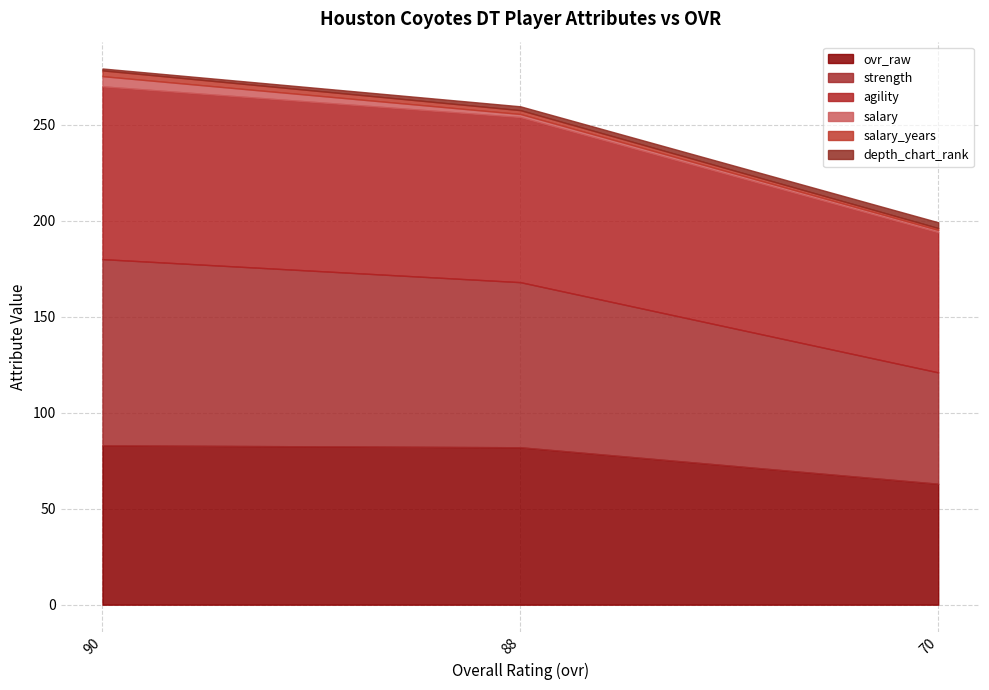

Which series has the widest spread of values?

strength